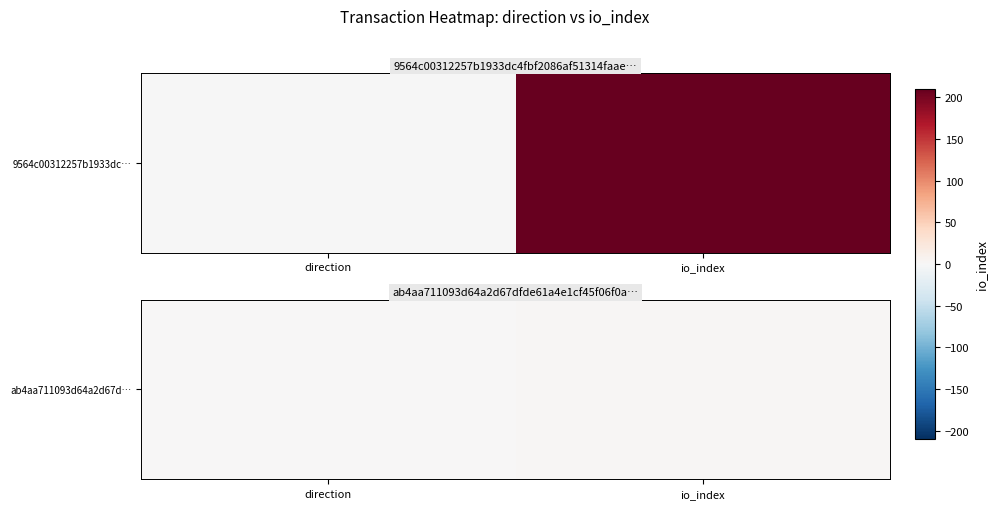

How many series are shown in this chart?

1